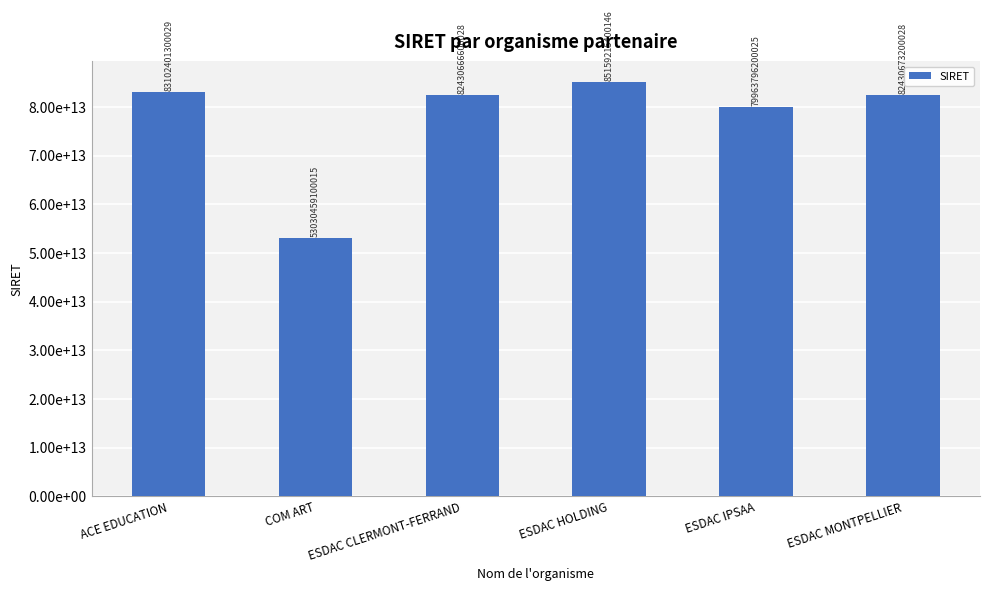

What is the change in value from ESDAC IPSAA to ESDAC MONTPELLIER?

+2466877000003